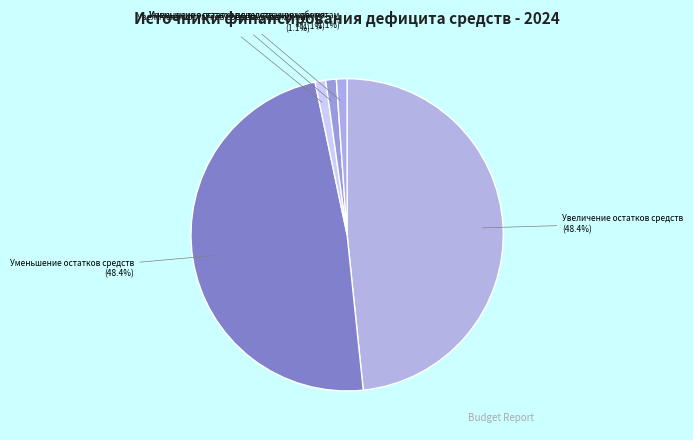

What is the ratio of the value at Увеличение остатков средств учреждения to the value at Уменьшение остатков средств учреждения?

1.0